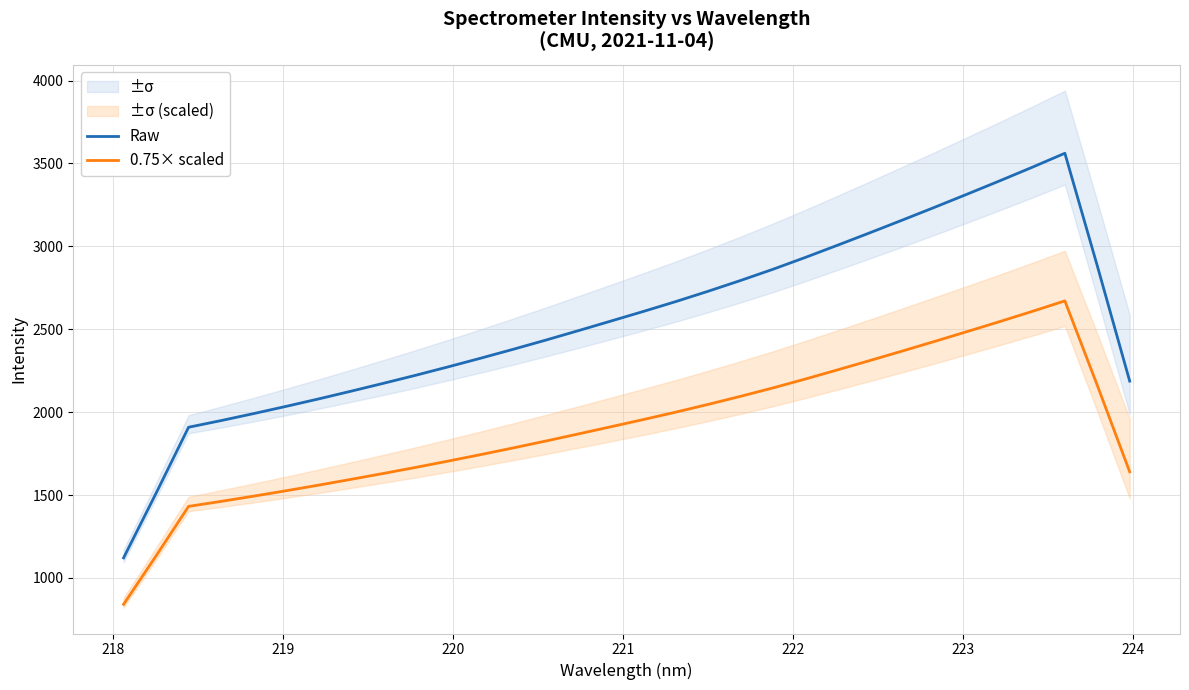

True or false: Raw has more than 0 interior local peaks.

True